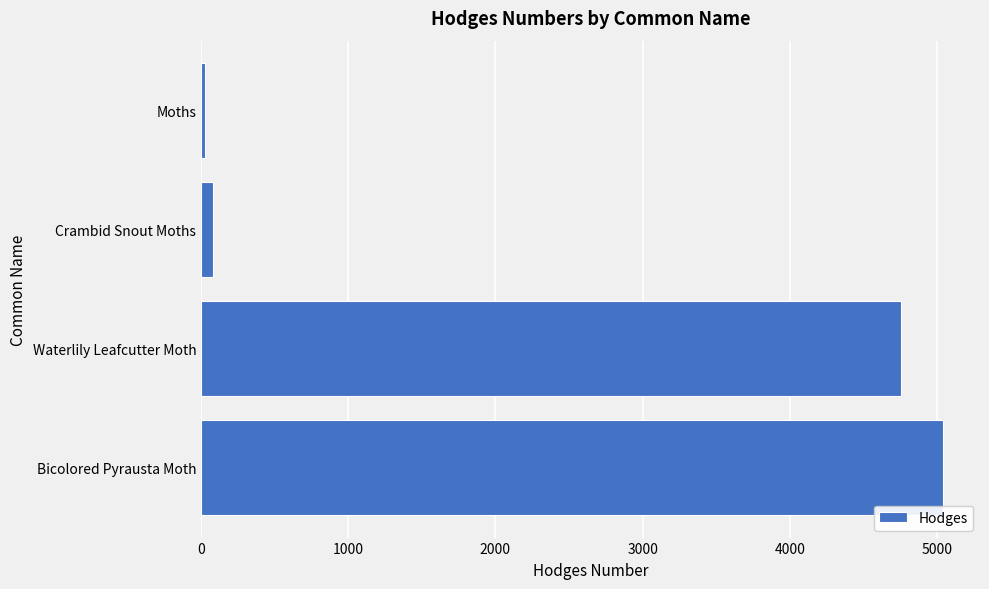

Between Waterlily Leafcutter Moth and Crambid Snout Moths, which is larger?

Waterlily Leafcutter Moth